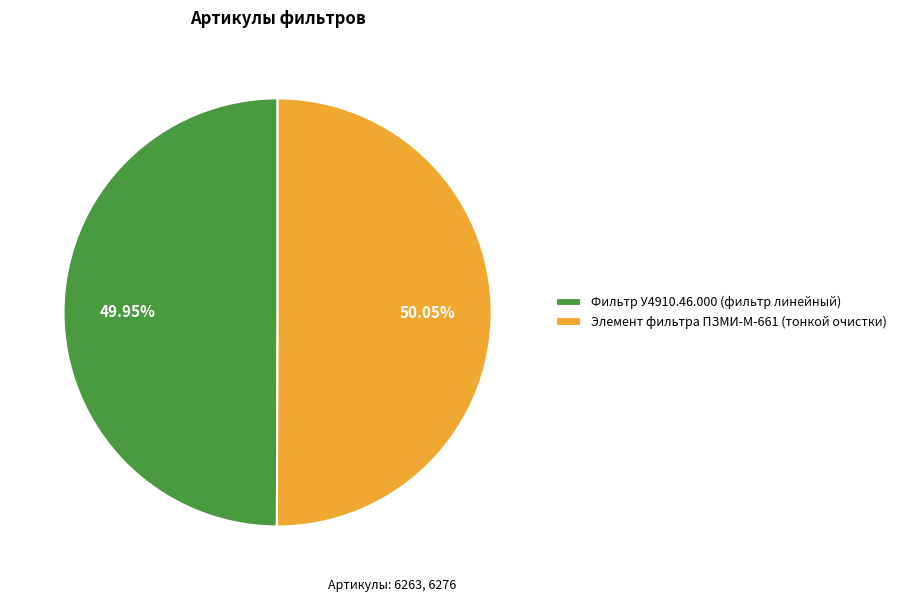

To the nearest percent, what portion does Фильтр У4910.46.000 (фильтр линейный) represent?

50%